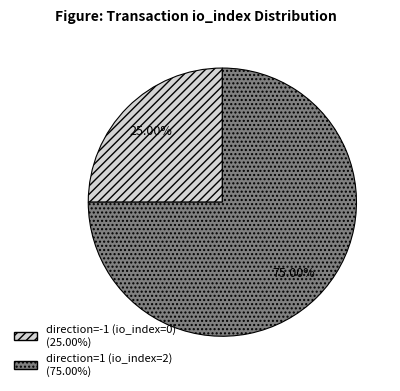

Which category has the smallest portion of the pie?

direction=-1 (io_index=0)